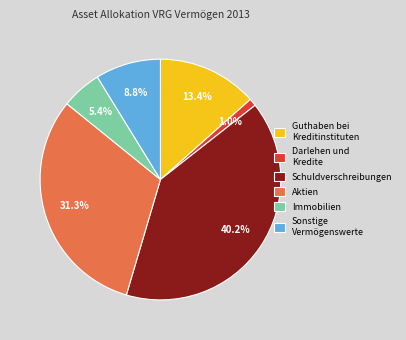

Count the number of slices in the pie.

6